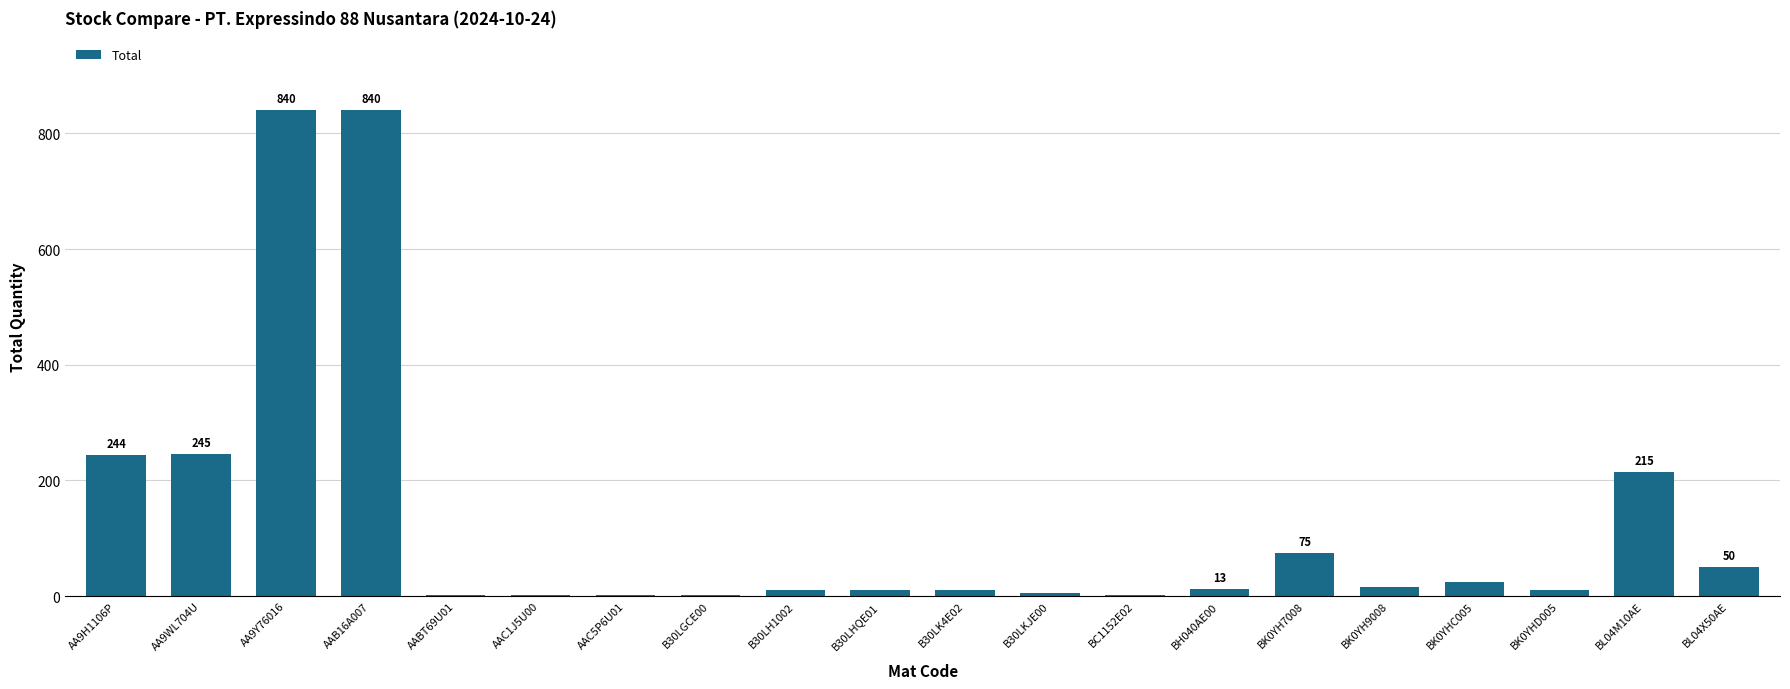

What is the sum of all values?

2614